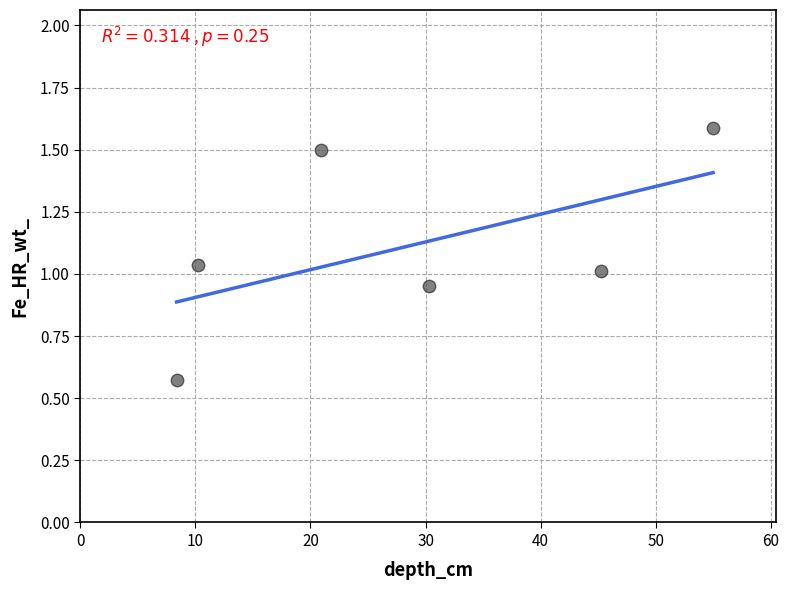

What is the average X value?

28.3